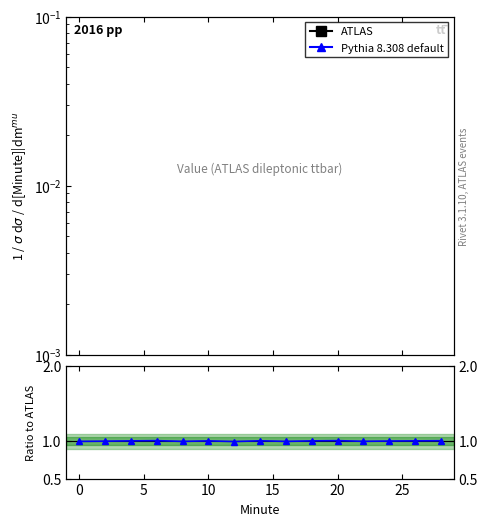

List the series in order of their peak value, lowest first.

Pythia 8.308 default, ATLAS